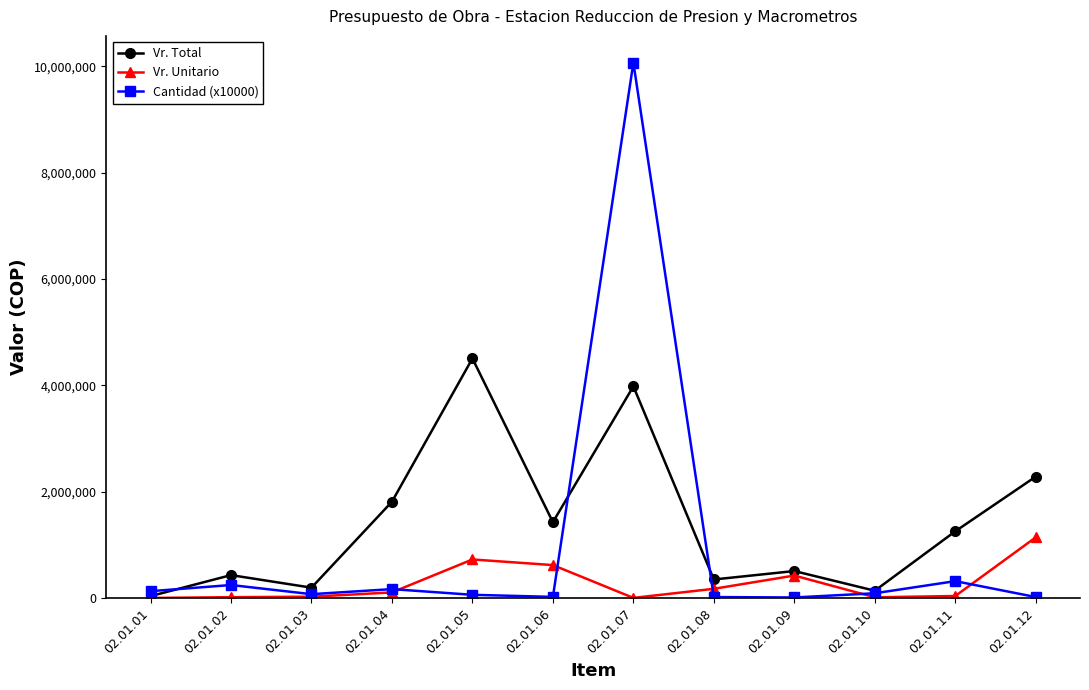

At which category does Vr. Total reach its first local peak?

02.01.02